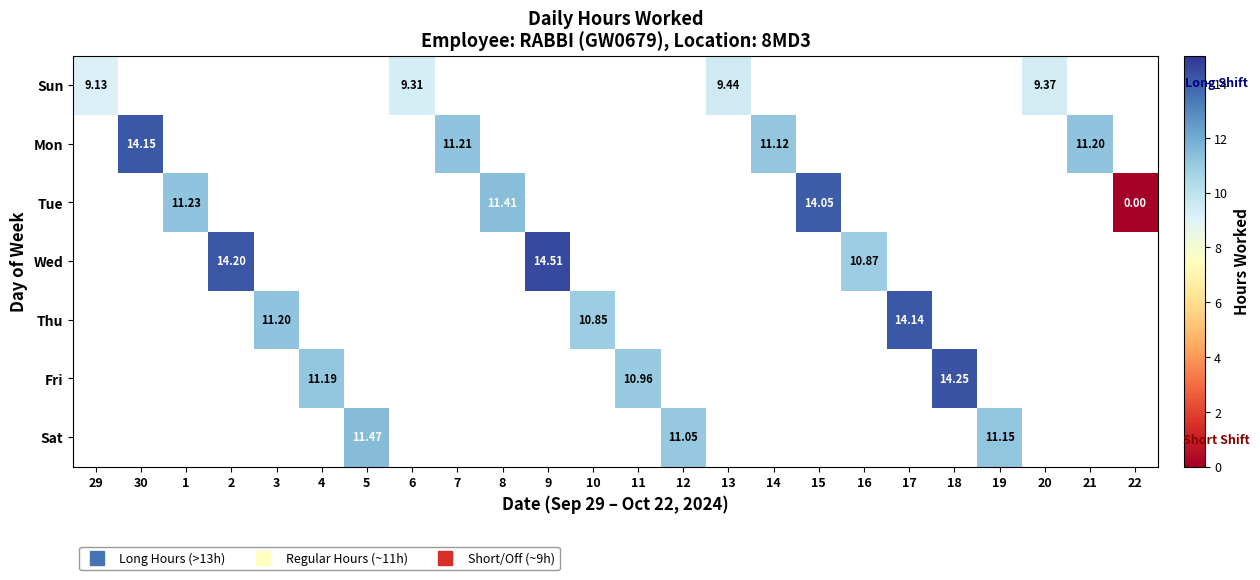

How many values in Wed are above zero?

3